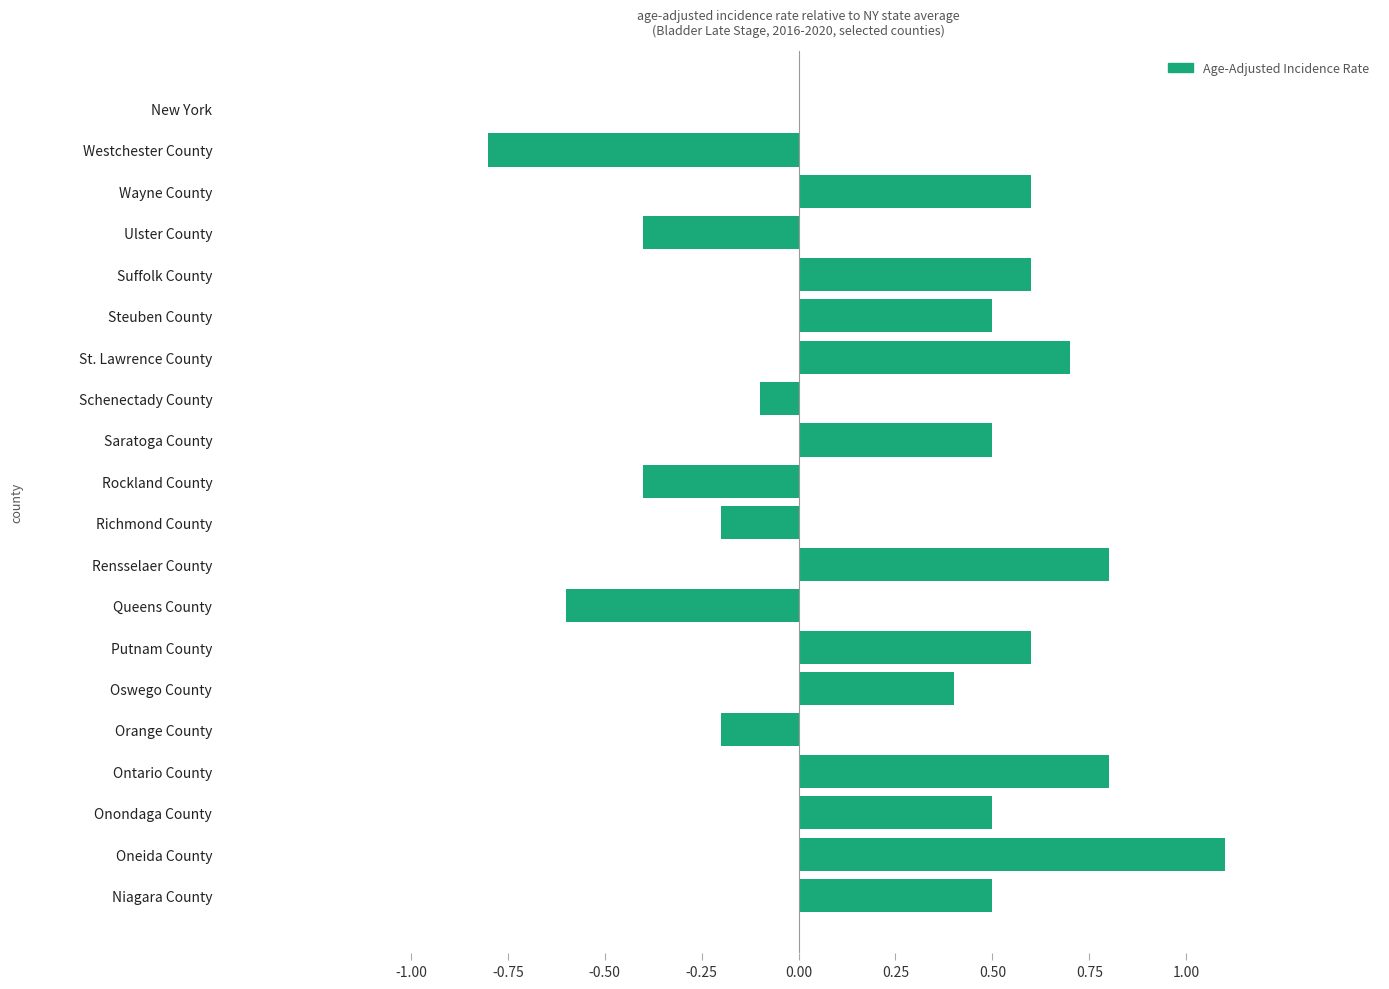

Reading top to bottom, extract all data points from this chart.

New York=0.0	Westchester County=-0.8	Wayne County=0.6	Ulster County=-0.4	Suffolk County=0.6	Steuben County=0.5	St. Lawrence County=0.7	Schenectady County=-0.1	Saratoga County=0.5	Rockland County=-0.4	Richmond County=-0.2	Rensselaer County=0.8	Queens County=-0.6	Putnam County=0.6	Oswego County=0.4	Orange County=-0.2	Ontario County=0.8	Onondaga County=0.5	Oneida County=1.1	Niagara County=0.5